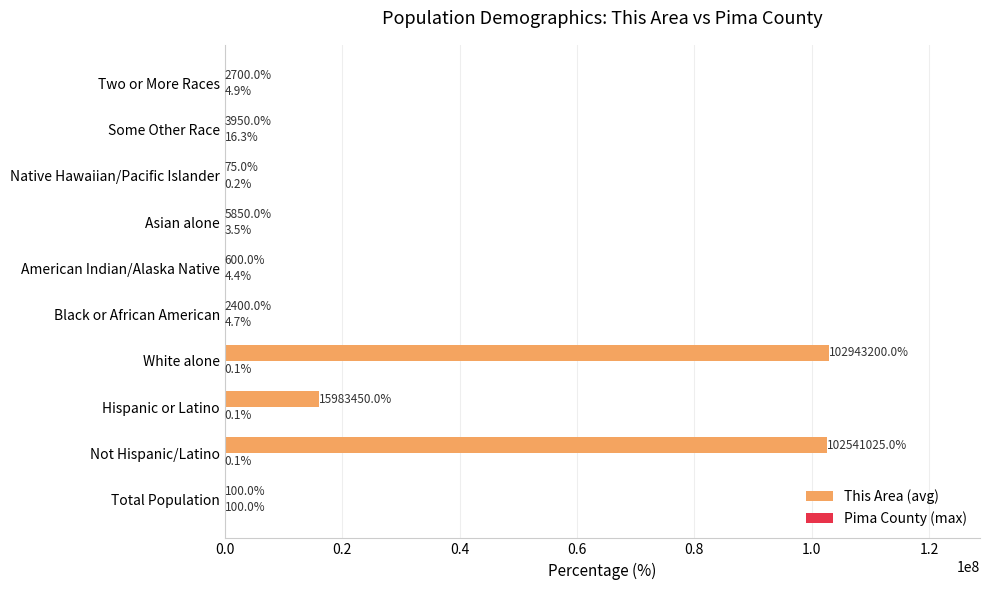

Between Black or African American and American Indian/Alaska Native, which series saw the biggest shift?

This Area (avg)